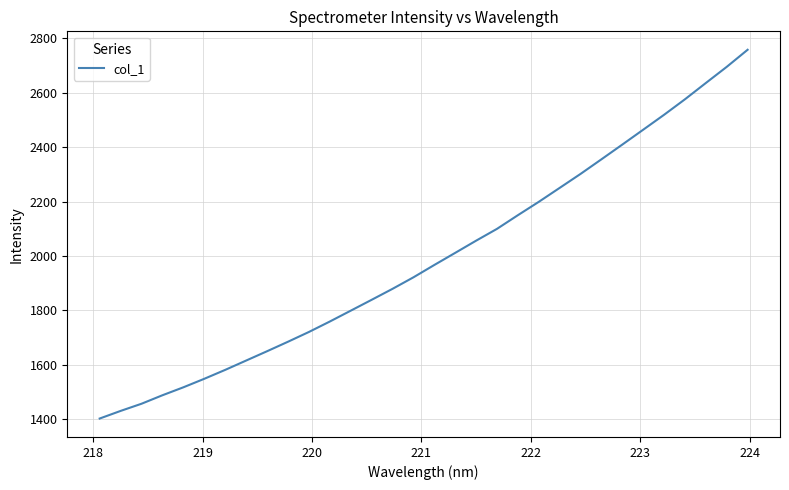

What is the minimum value shown in the chart?

1402.5